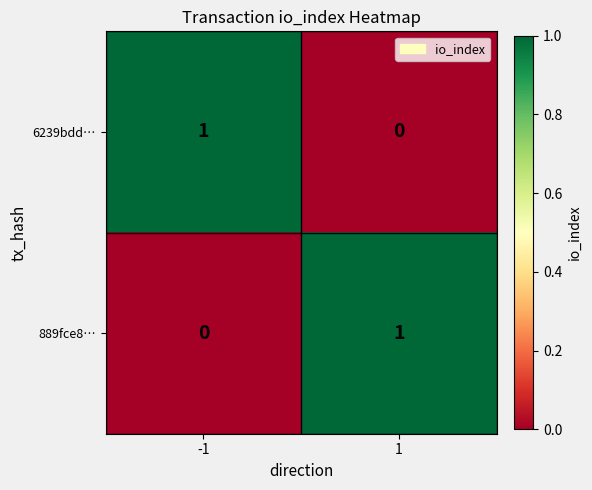

True or false: 889fce8… has a value of 1 at -1.

False